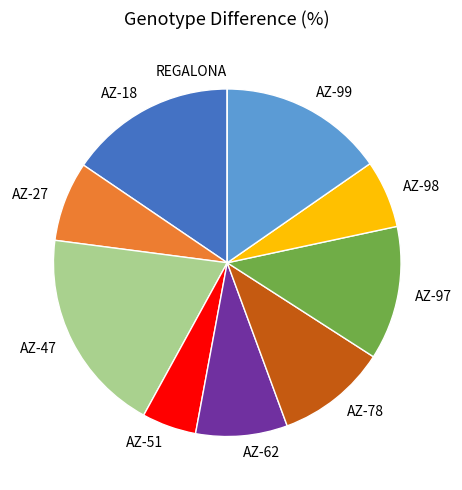

Combined, do AZ-98 and AZ-51 account for over 50%?

No